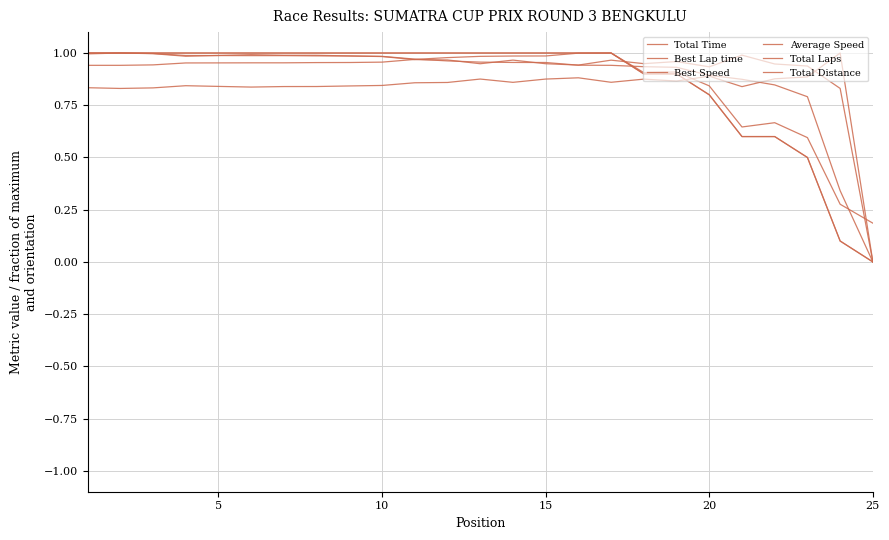

Count the Best Lap time values in the range 0 to 1.

25